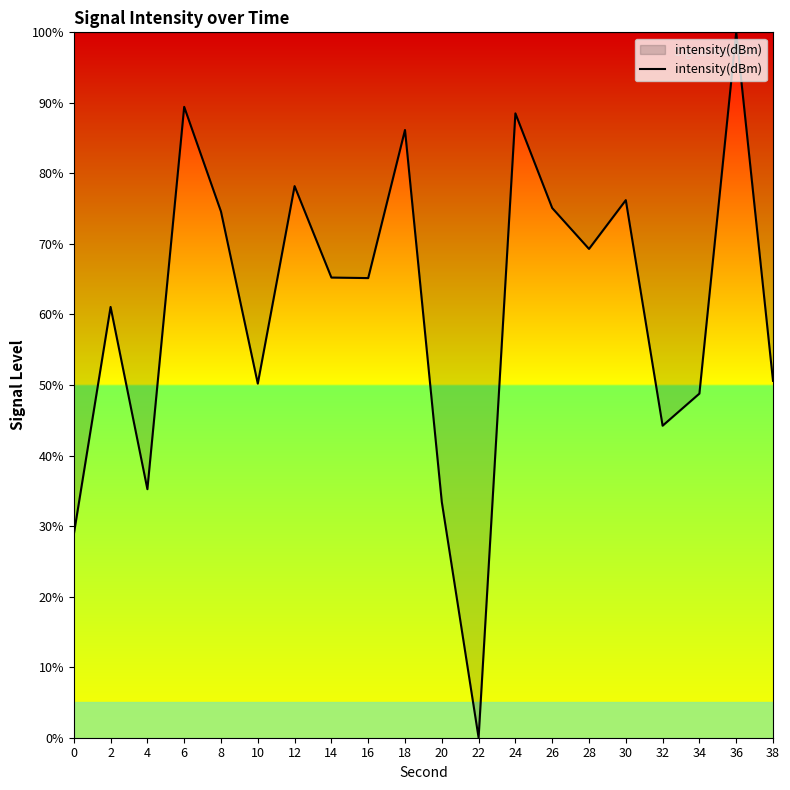

Approximately how many times larger is the value at 16 compared to 28?

0.9